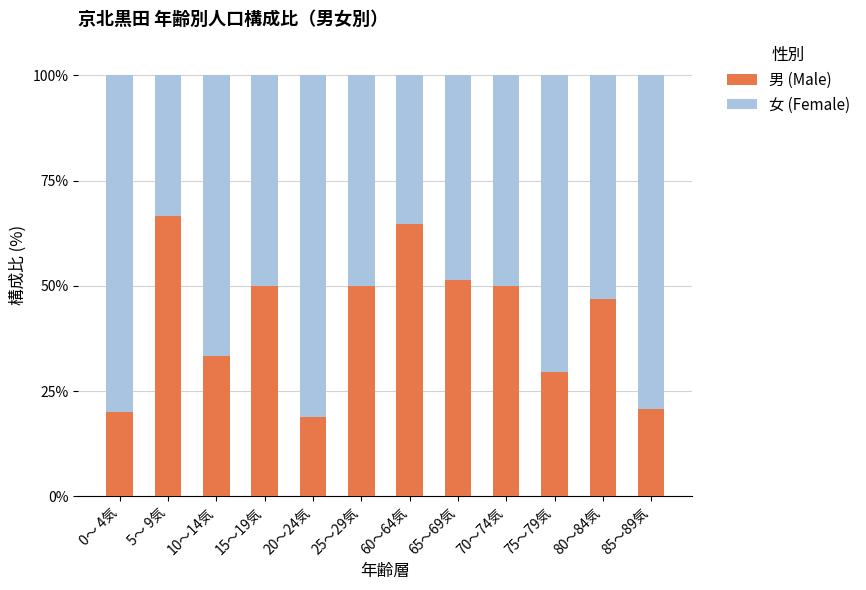

True or false: 男 (Male) has a value of 20.7 at 85〜89気.

True